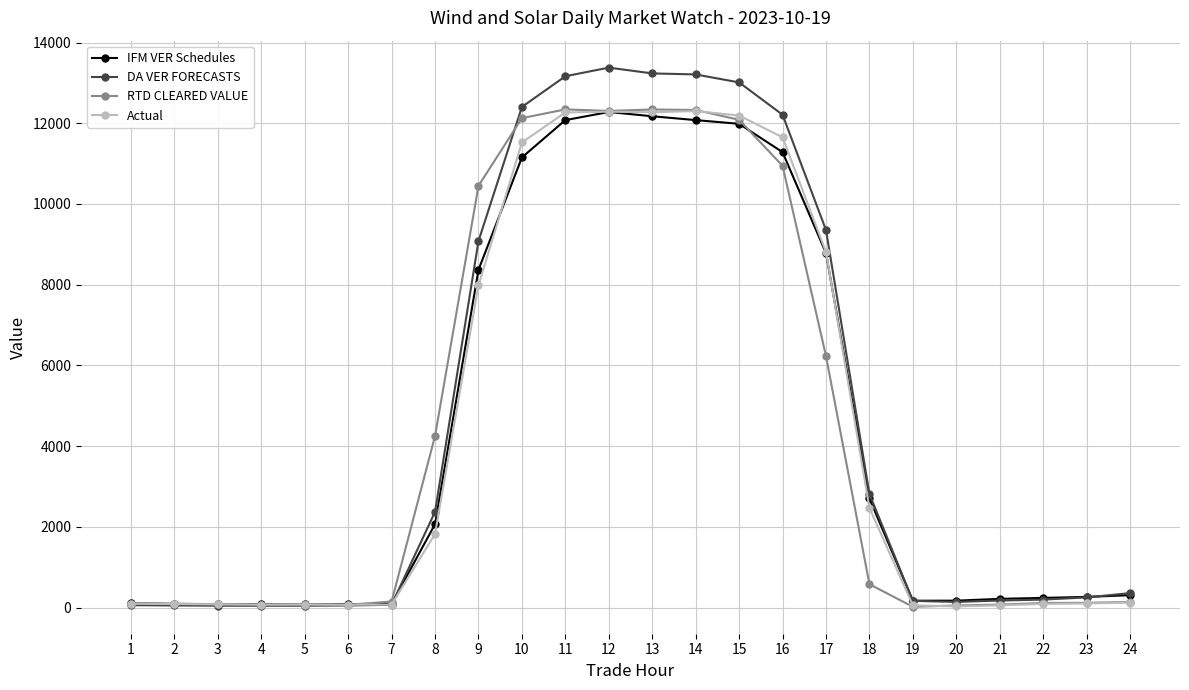

What is the sum of the RTD CLEARED VALUE values at 3 and 8?

4333.1